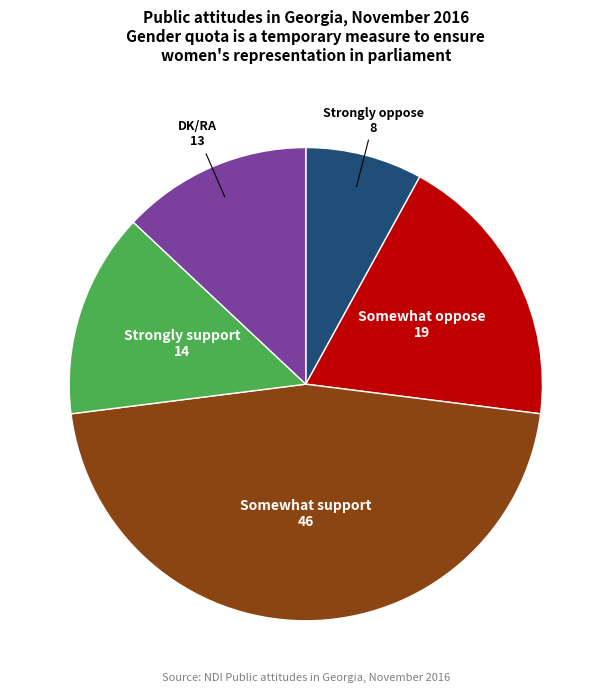

Is there any slice that represents more than half of the pie?

No